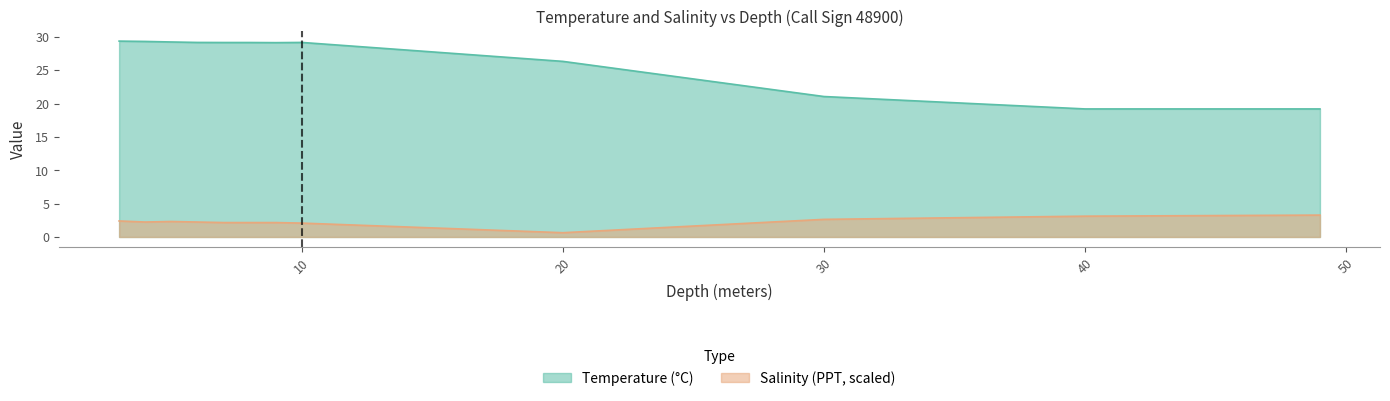

At which label does Salinity first exceed 2?

3.0